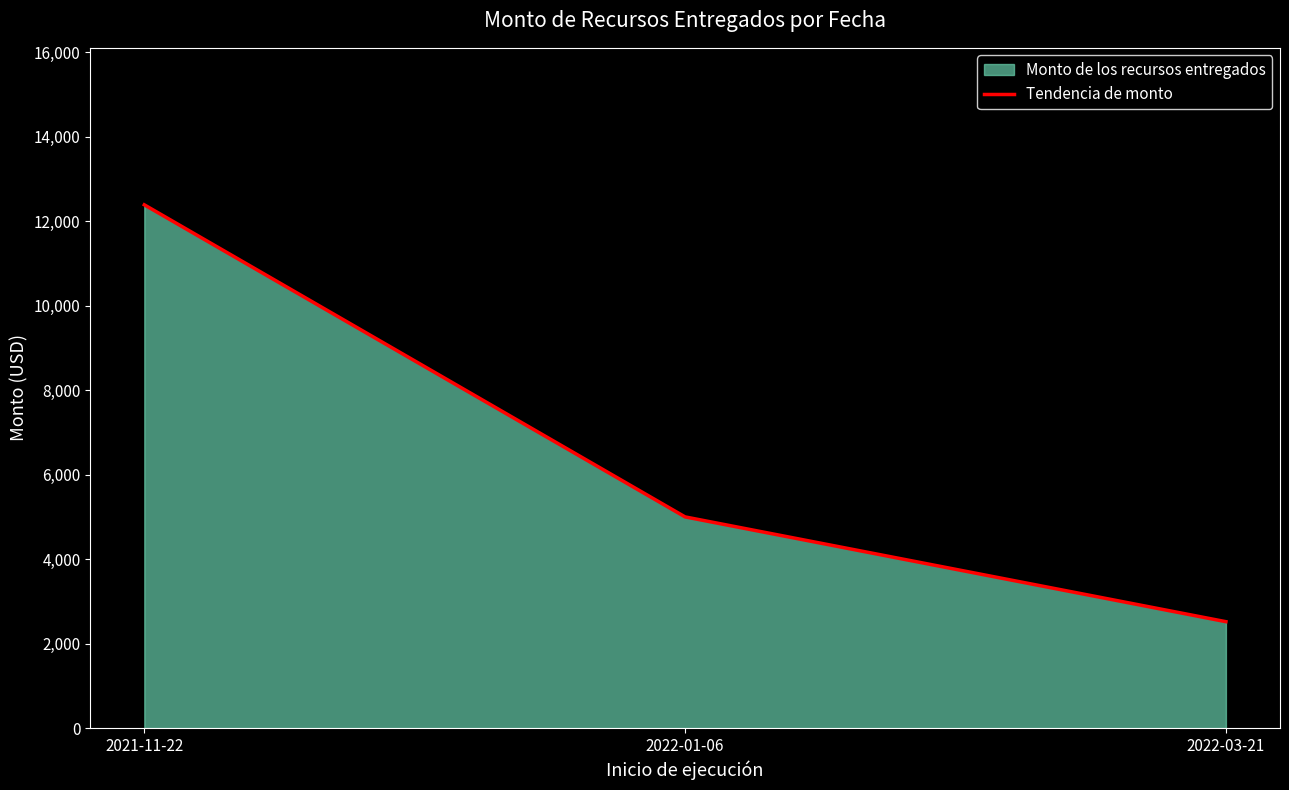

What is the average value?

6636